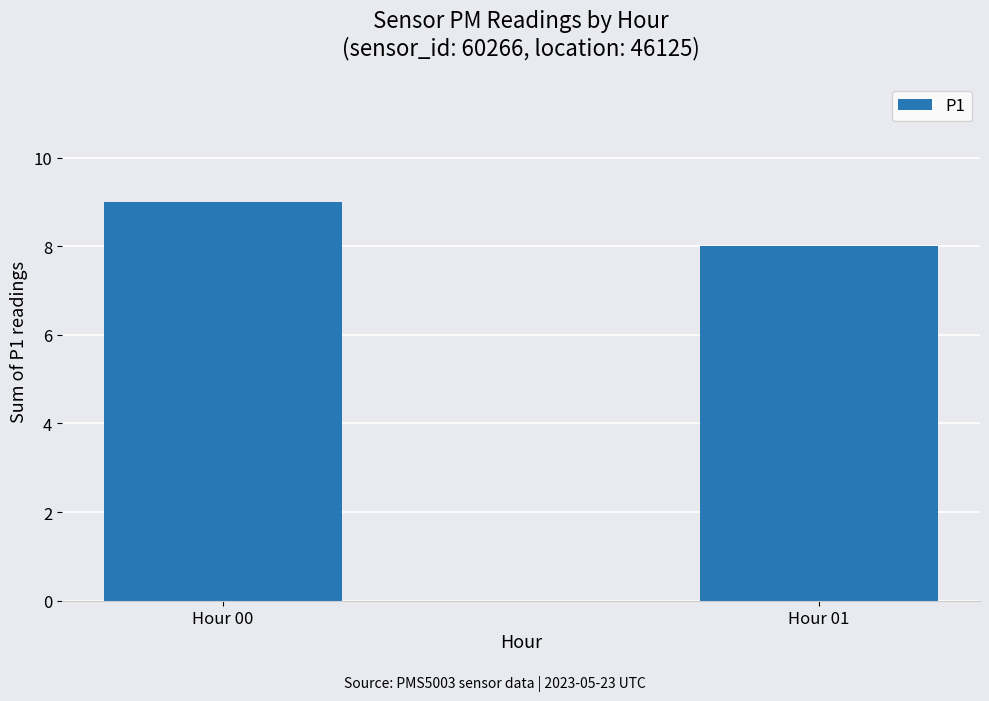

The chart shows a value of 9 at Hour 00. True or false?

True